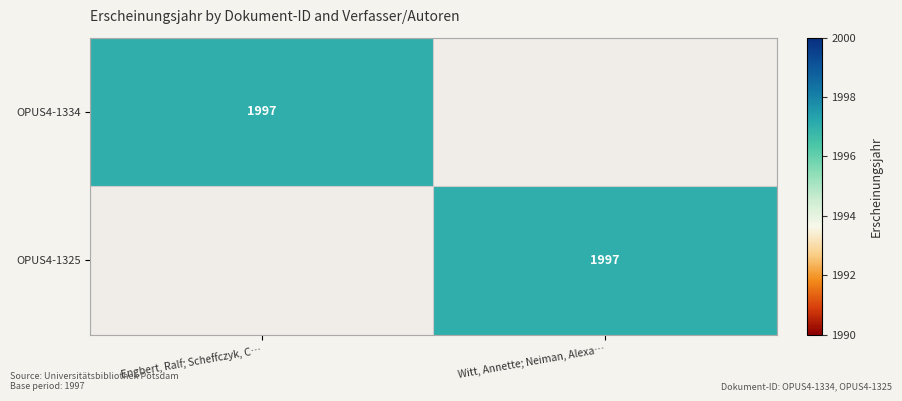

At which category does the chart reach its peak across all series?

Engbert, Ralf; Scheffczyk, C…